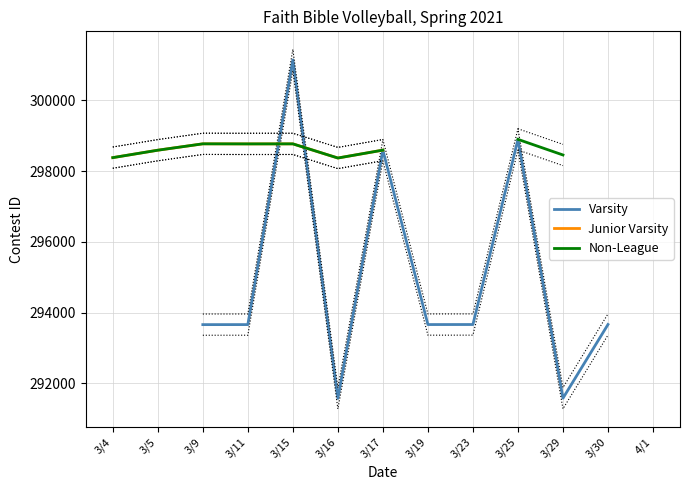

True or false: Non-League has a value of 298591.0 at 3/5.

True